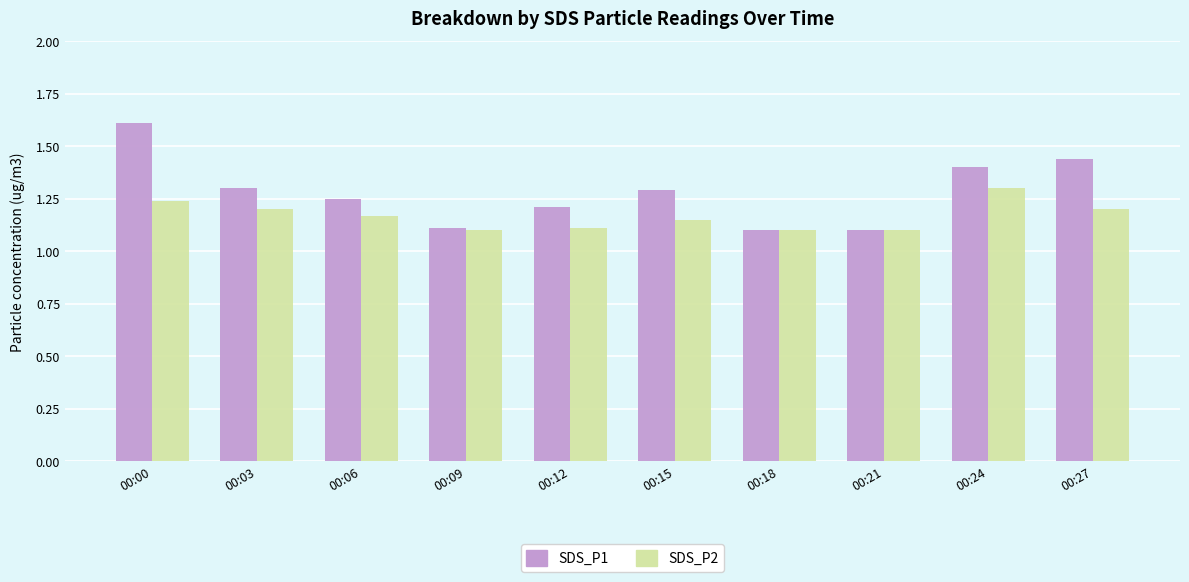

At how many categories does at least one series exceed 1?

10